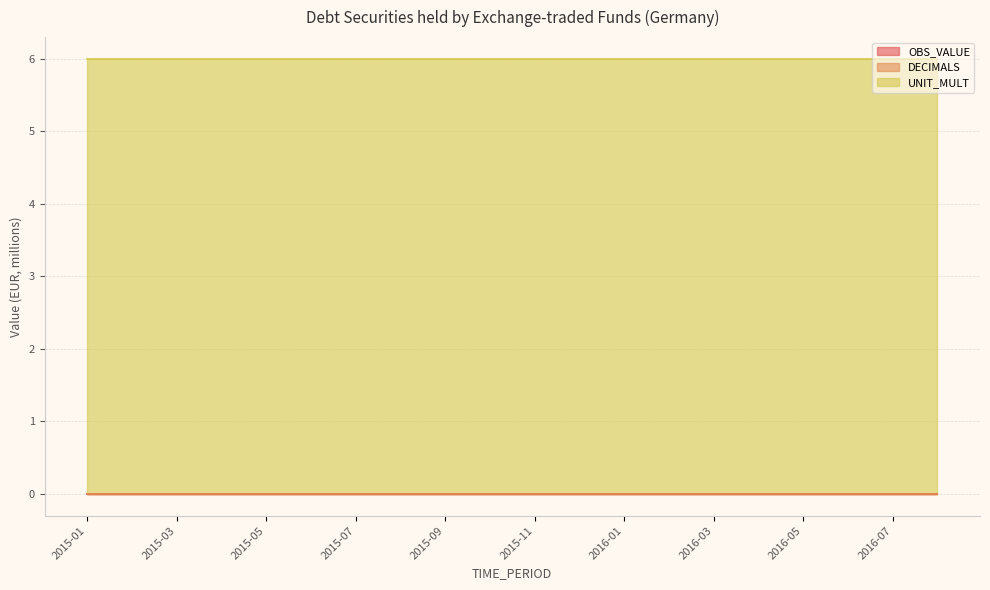

Does the chart have visible grid lines?

Yes